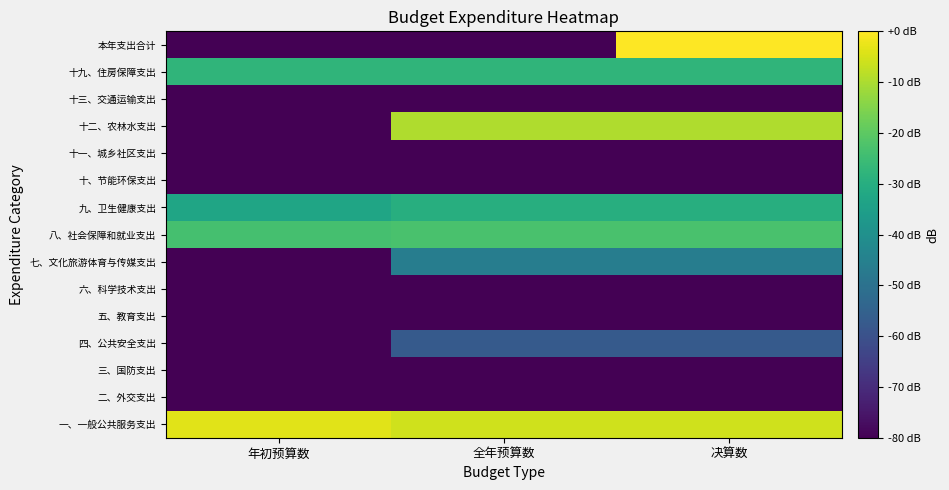

Reading left to right, extract all data points from this chart.

一、一般公共服务支出: 年初预算数=-3.7	全年预算数=-5.7	决算数=-5.7
二、外交支出: 年初预算数=-118.2	全年预算数=-118.2	决算数=-118.2
三、国防支出: 年初预算数=-118.2	全年预算数=-118.2	决算数=-118.2
四、公共安全支出: 年初预算数=-118.2	全年预算数=-57.5	决算数=-57.5
五、教育支出: 年初预算数=-118.2	全年预算数=-118.2	决算数=-118.2
六、科学技术支出: 年初预算数=-118.2	全年预算数=-118.2	决算数=-118.2
七、文化旅游体育与传媒支出: 年初预算数=-118.2	全年预算数=-45.9	决算数=-45.9
八、社会保障和就业支出: 年初预算数=-23.5	全年预算数=-22.8	决算数=-22.8
九、卫生健康支出: 年初预算数=-32.9	全年预算数=-29.7	决算数=-29.7
十、节能环保支出: 年初预算数=-118.2	全年预算数=-118.2	决算数=-118.2
十一、城乡社区支出: 年初预算数=-118.2	全年预算数=-118.2	决算数=-118.2
十二、农林水支出: 年初预算数=-118.2	全年预算数=-9.6	决算数=-9.6
十三、交通运输支出: 年初预算数=-118.2	全年预算数=-118.2	决算数=-118.2
十九、住房保障支出: 年初预算数=-27.5	全年预算数=-27.5	决算数=-27.5
本年支出合计: 年初预算数=-118.2	全年预算数=-118.2	决算数=0.0